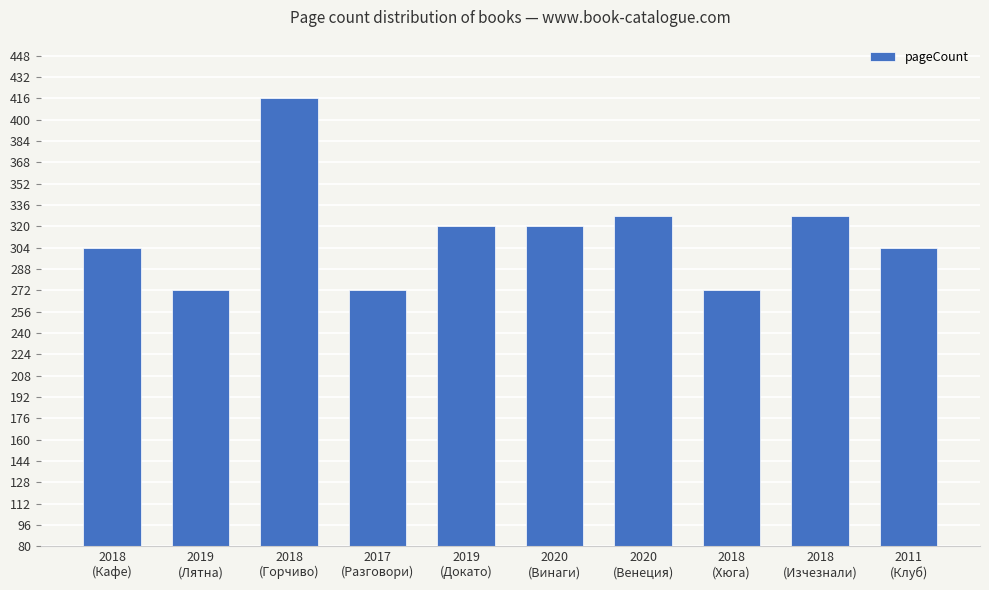

What is the smallest value displayed?

272